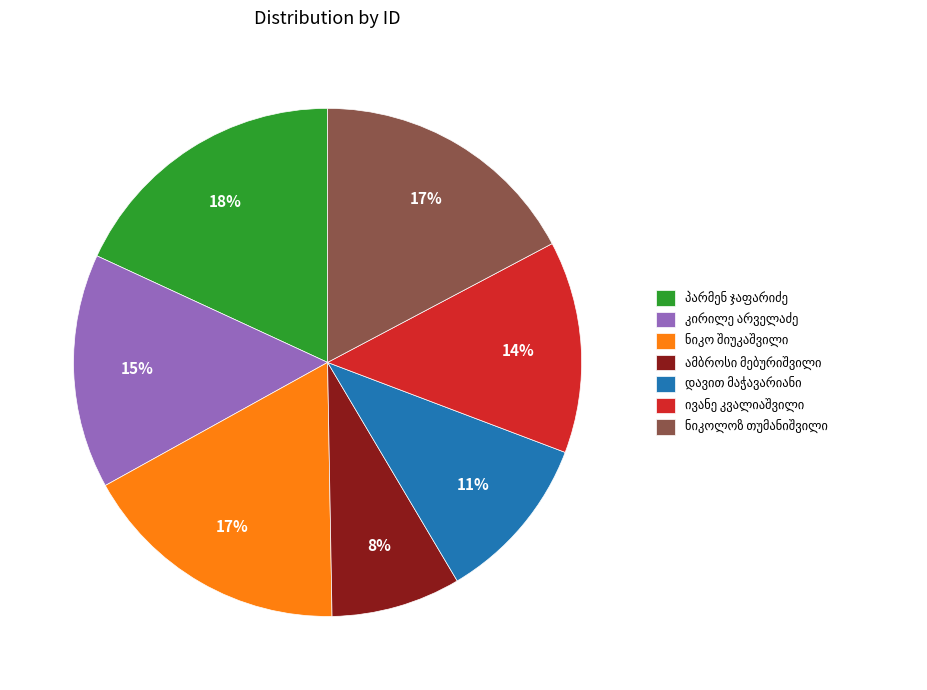

To the nearest percent, what is the difference between the largest and smallest slice percentages?

10%